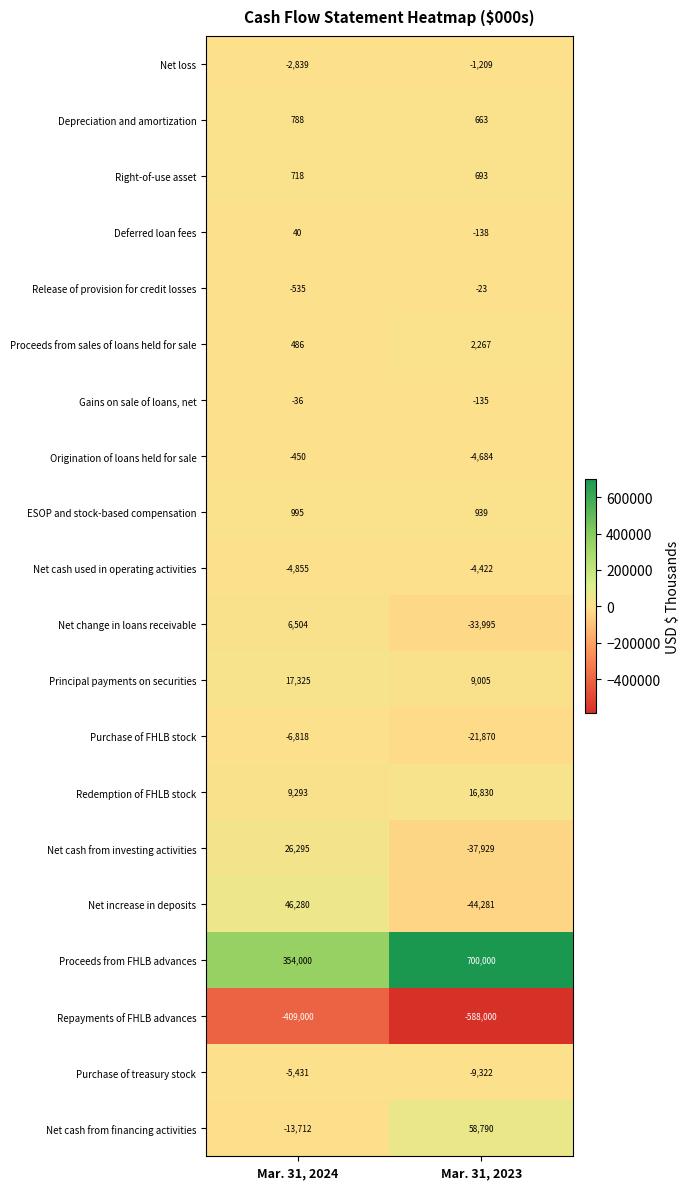

Is it true that Purchase of FHLB stock equals -21870 at Mar. 31, 2023?

True